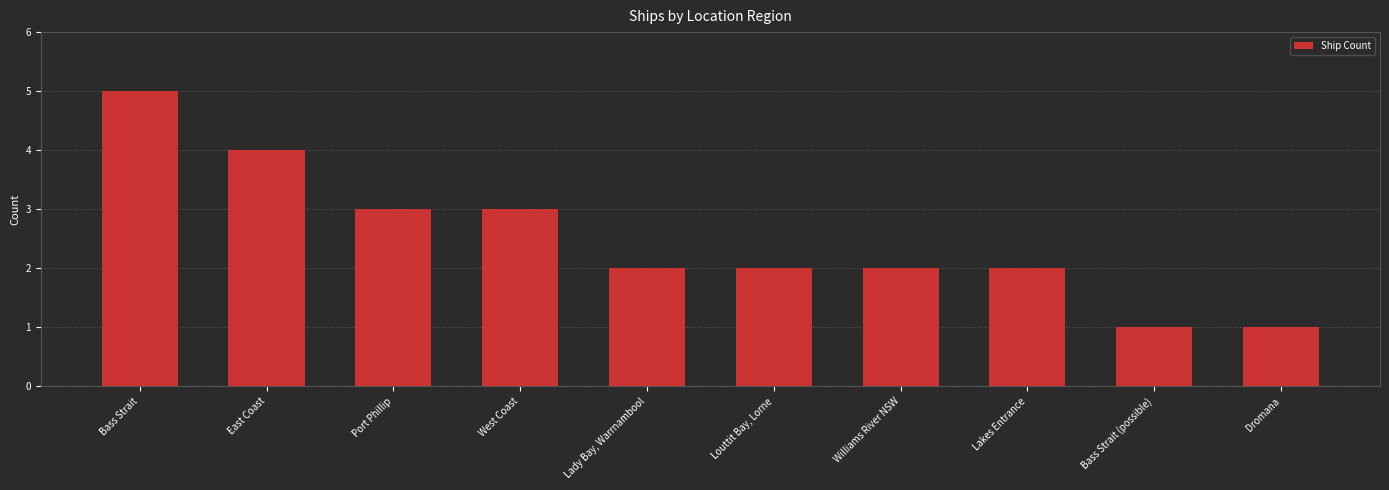

What is the label of the 7th bar from the right?

West Coast